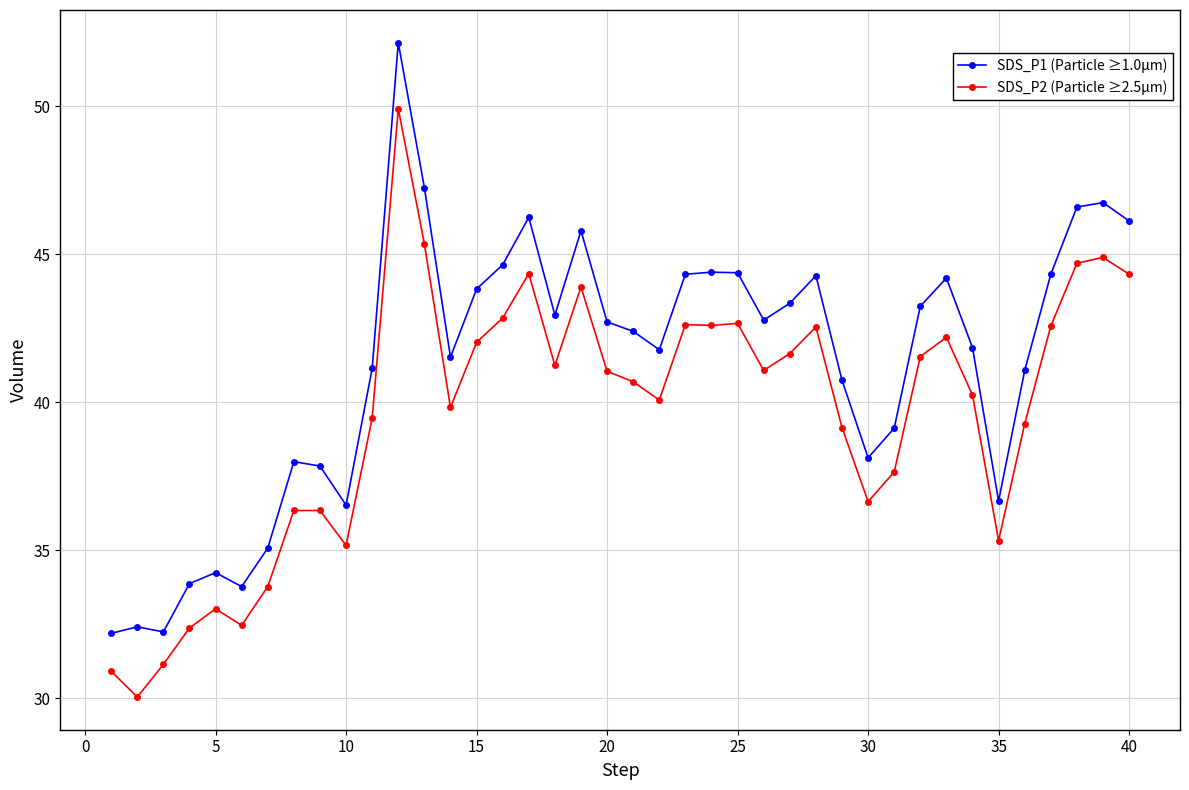

What is the sum of all SDS_P2 (Particle ≥2.5µm) values?

1584.2